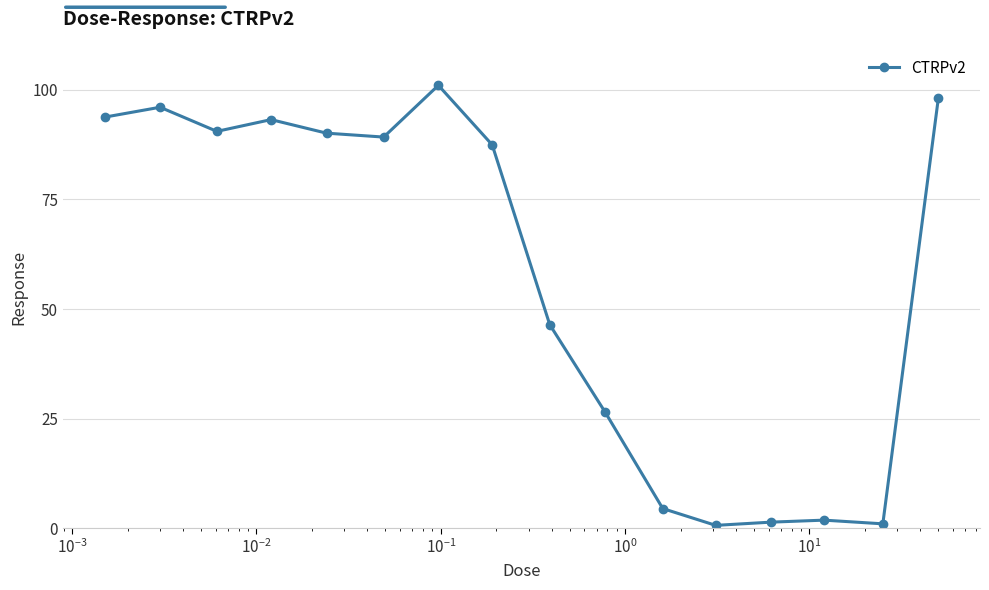

True or false: the data has more than 1 interior local peaks.

True